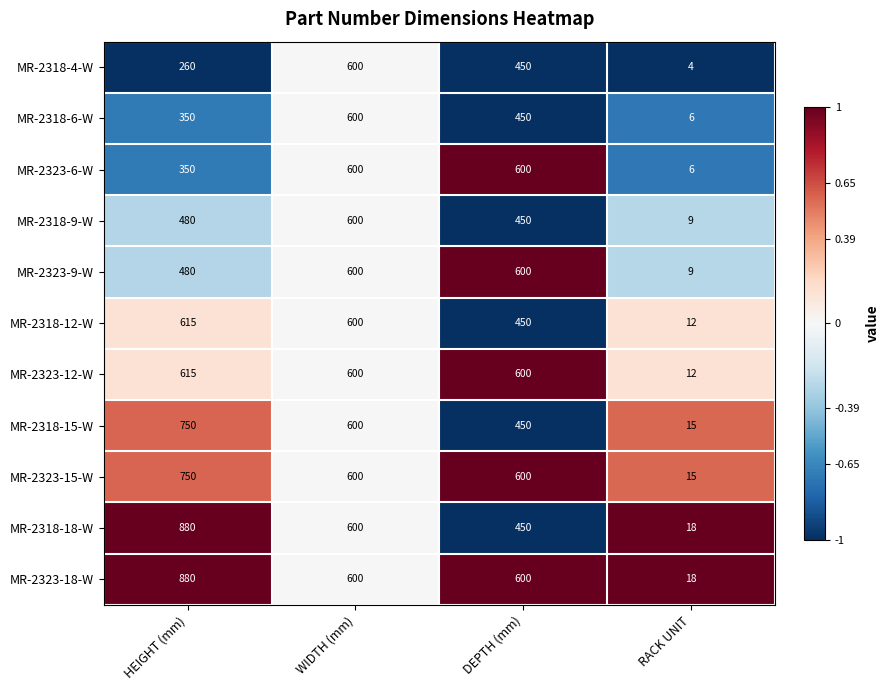

What is the minimum value shown in the chart?

4